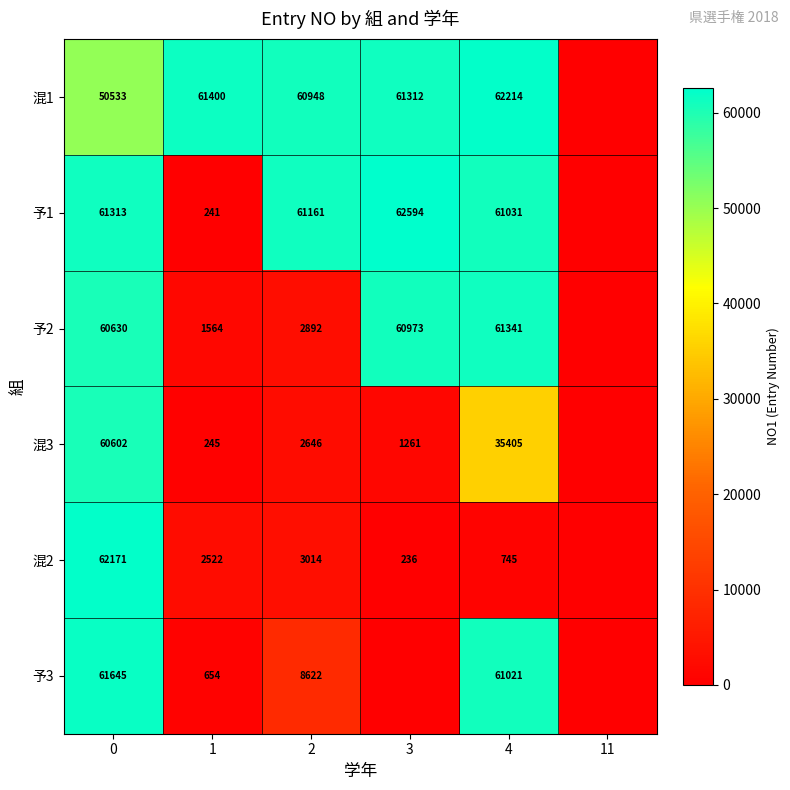

Rank the series at 1 from lowest to highest value.

予1, 混3, 予3, 予2, 混2, 混1